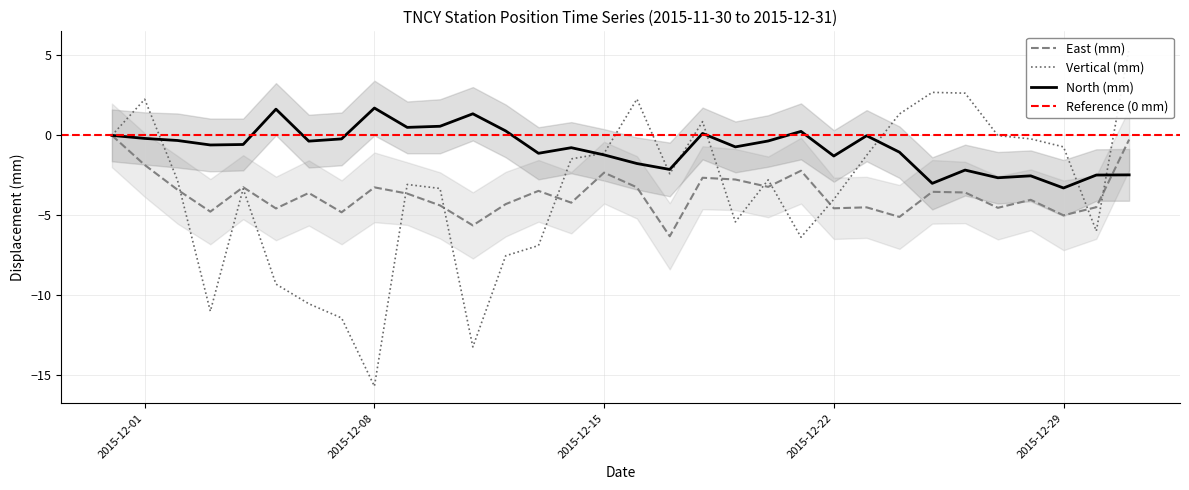

At 2015-12-04, list the series in order from smallest to largest.

Vertical (mm), East (mm), North (mm)